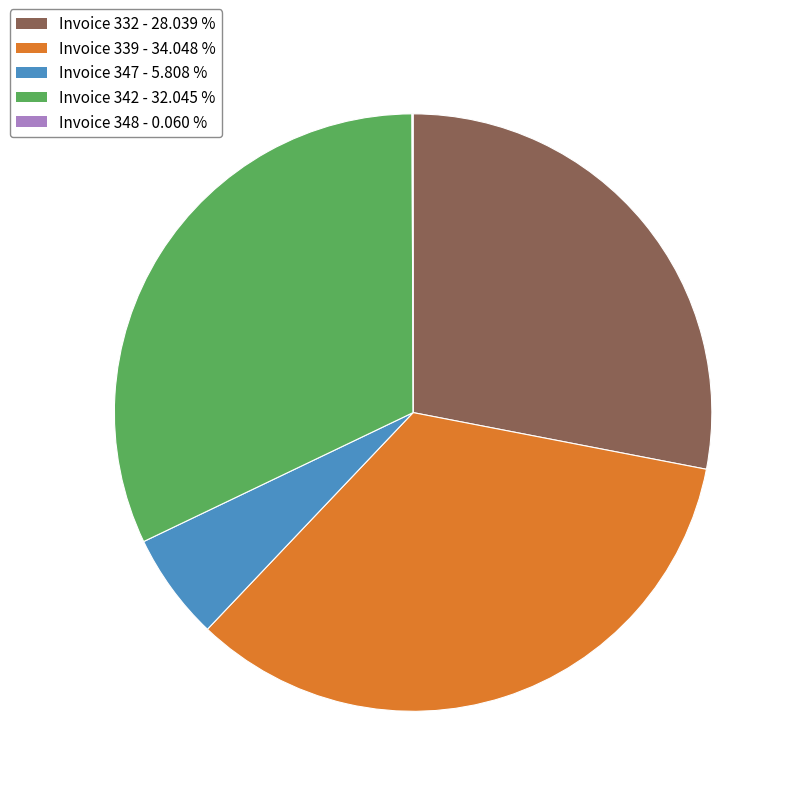

Is there any slice that represents more than half of the pie?

No